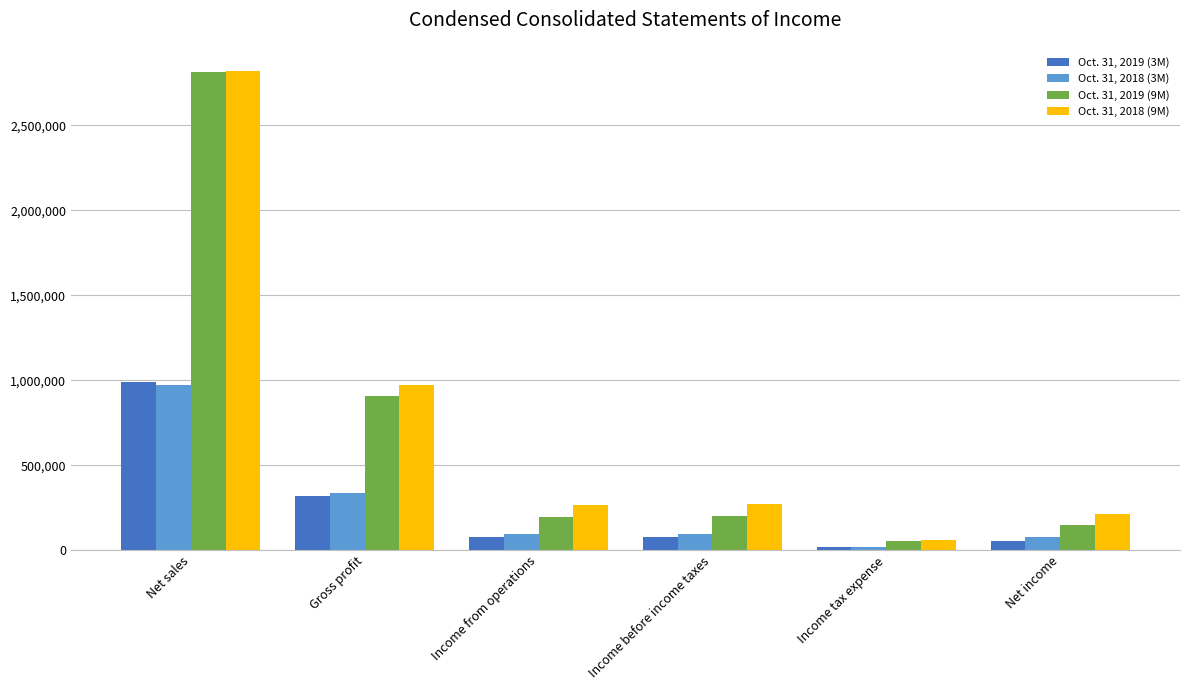

Which category has the highest value in the Oct. 31, 2018 (3M) series?

Net sales